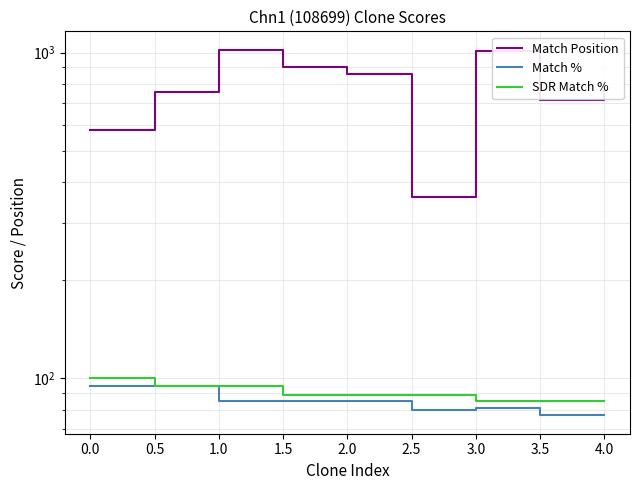

What are all the series names shown in the legend?

Match Position, Match %, SDR Match %